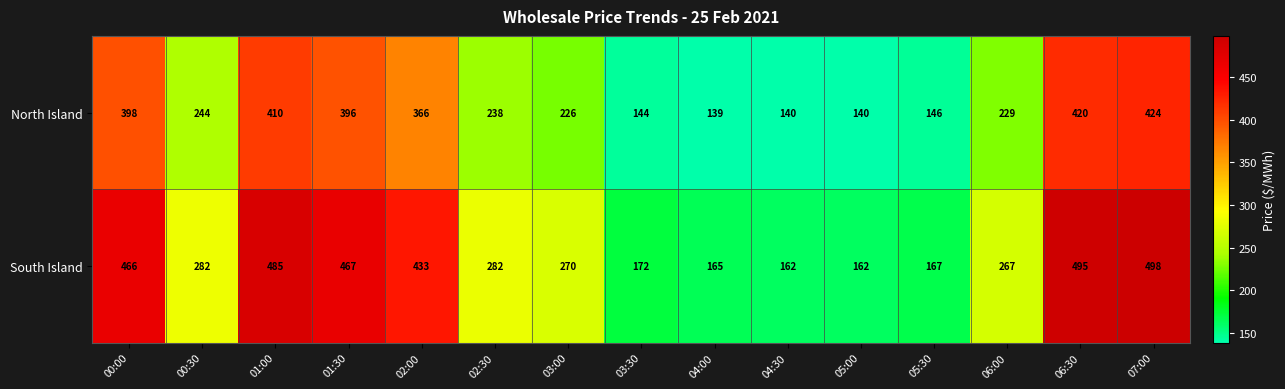

At which label does North Island first exceed 238?

00:00